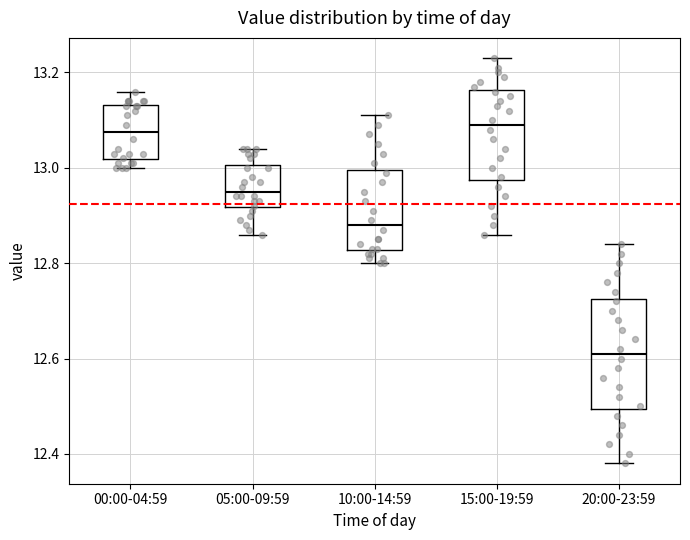

Reading left to right, read every box against the y-axis: the position of its median line, the range the box covers, and the ends of its whiskers. The values are not printed on the chart, so give them approximately, as read against the axis.

00:00-04:59: median 13.08, box 13.02 to 13.14, whiskers 13.00 to 13.16
05:00-09:59: median 12.96, box 12.92 to 13.00, whiskers 12.86 to 13.04
10:00-14:59: median 12.88, box 12.82 to 13.00, whiskers 12.80 to 13.12
15:00-19:59: median 13.10, box 12.98 to 13.16, whiskers 12.86 to 13.24
20:00-23:59: median 12.62, box 12.50 to 12.72, whiskers 12.38 to 12.84